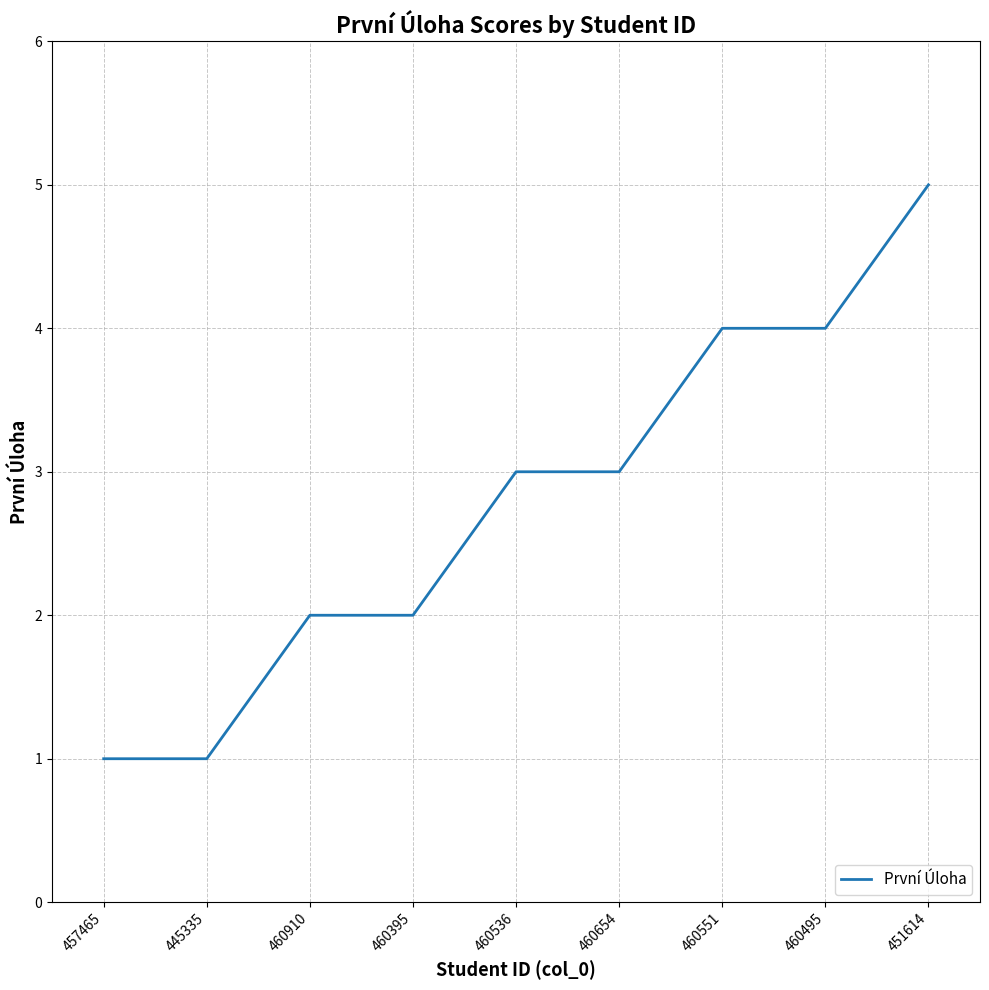

What position from the left is 445335?

2